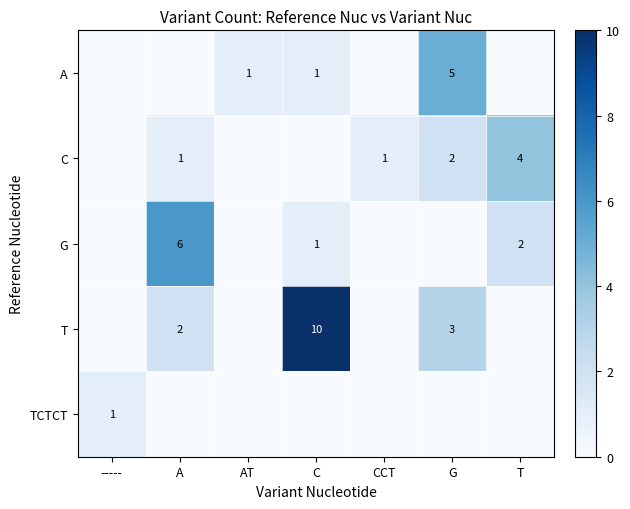

At A, list the series in order from largest to smallest.

row_2, row_3, row_1, row_0, row_4